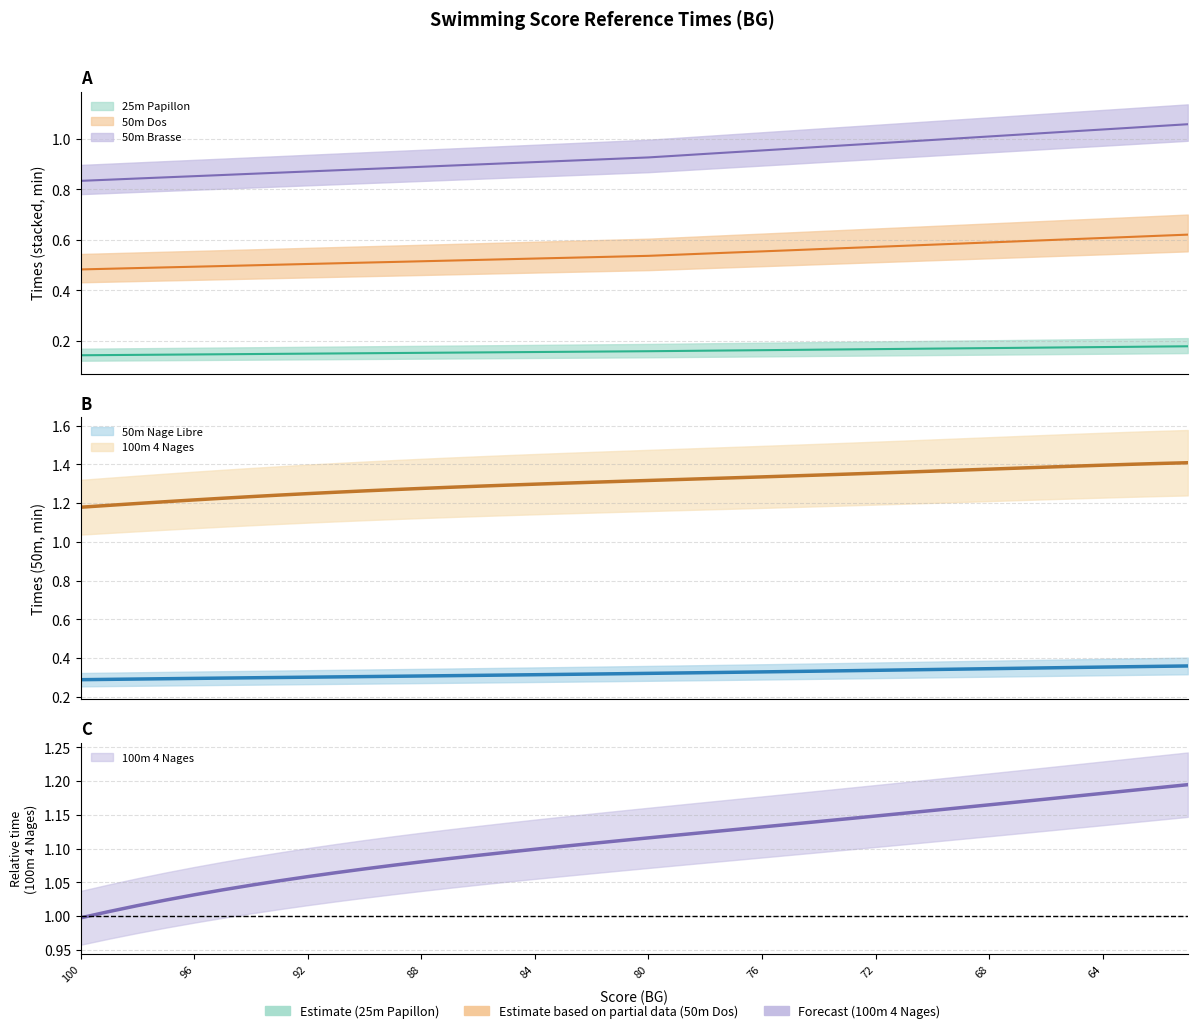

What is the total value across all series at 62?

3.6